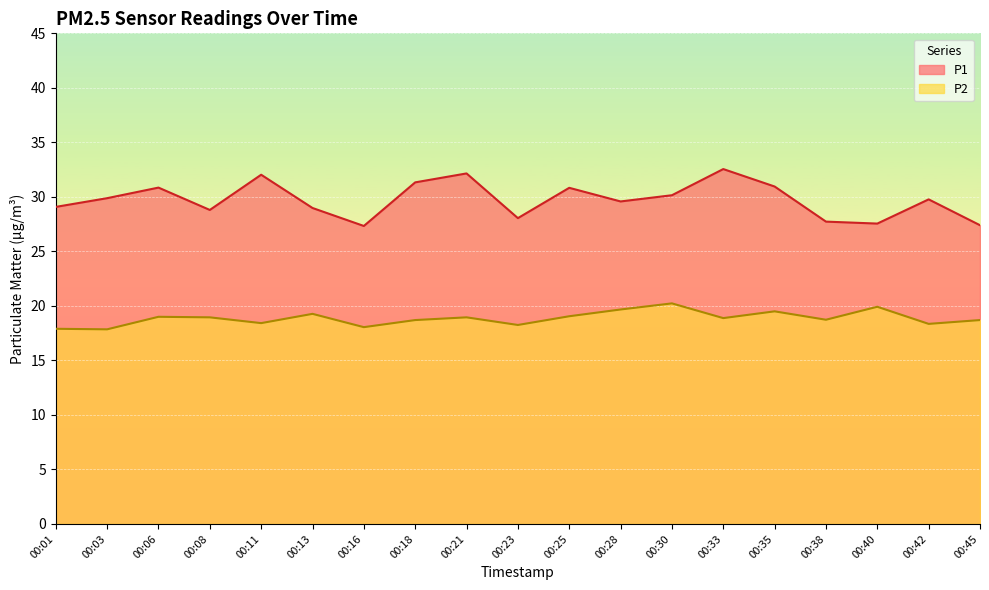

How many categories are shown in the chart?

19